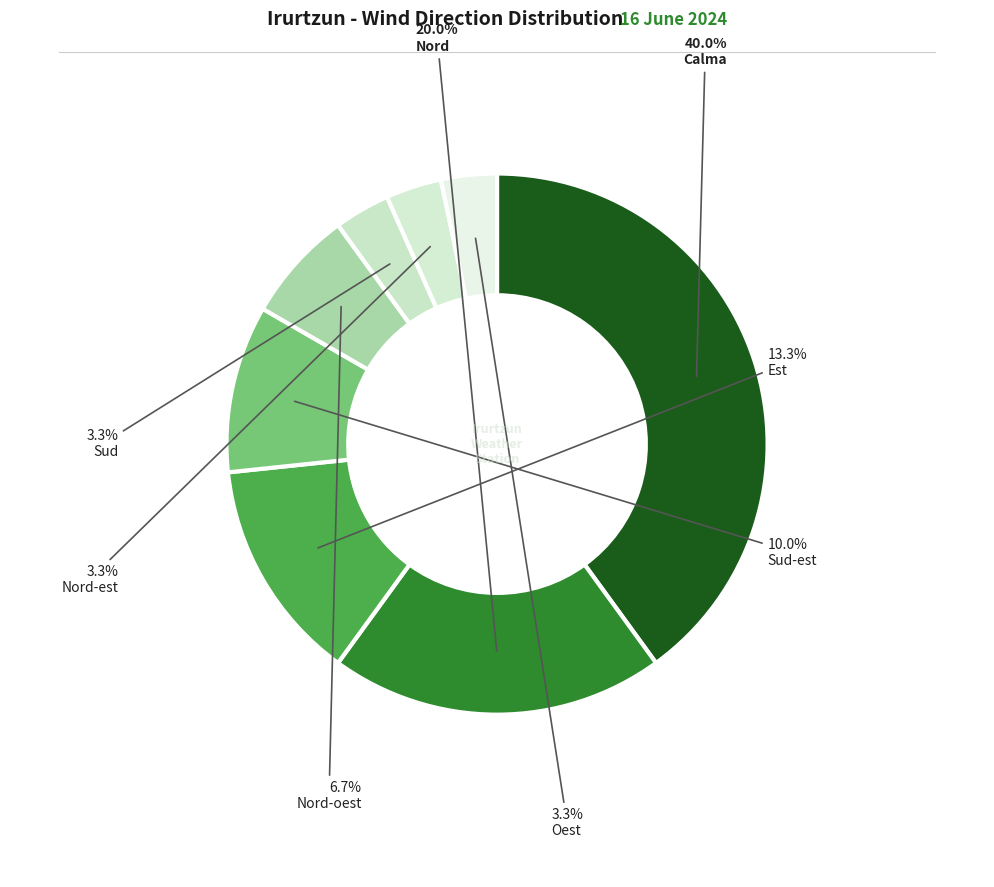

What percentage is the Nord-est slice, to the nearest percent?

3%